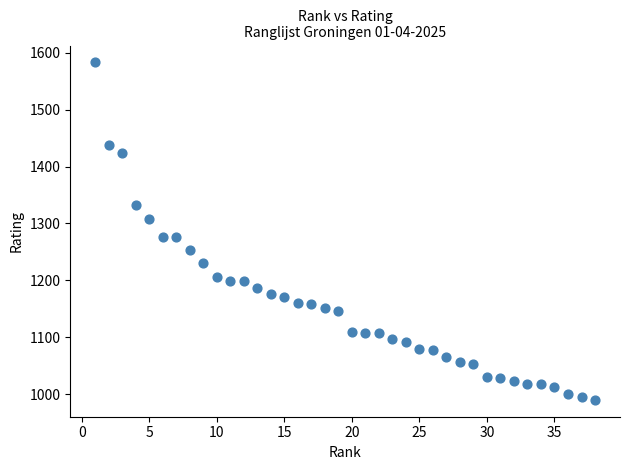

What is the range of Y values (max minus min)?

593